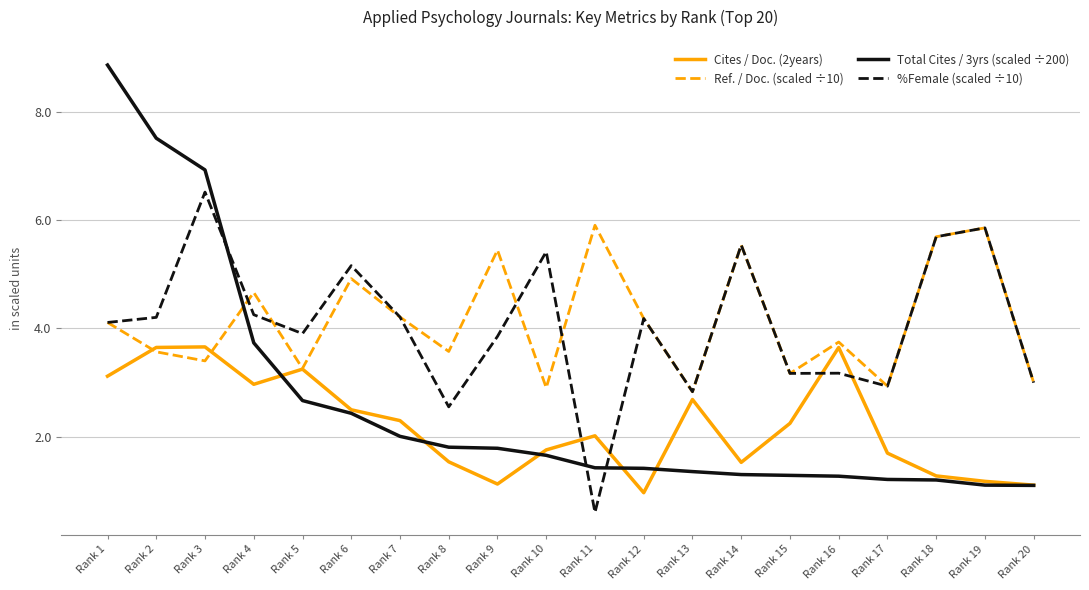

Which series has the largest total across all categories?

Ref. / Doc. (scaled ÷10)